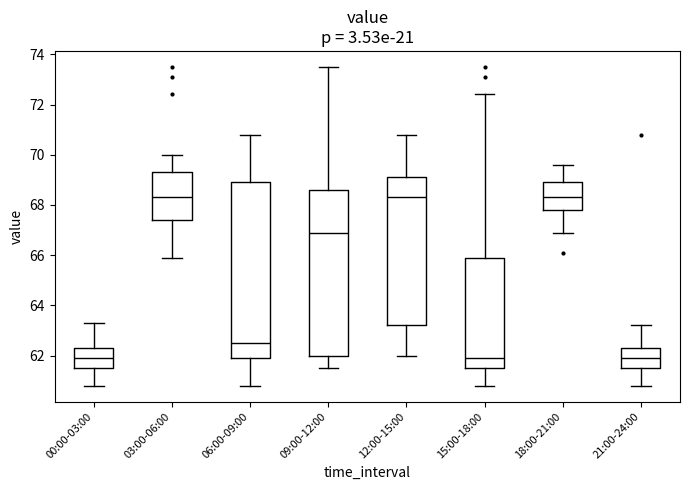

Reading left to right, read every box against the y-axis: the position of its median line, the range the box covers, and the ends of its whiskers. The values are not printed on the chart, so give them approximately, as read against the axis.

00:00-03:00: median 62.0, box 61.6 to 62.4, whiskers 60.8 to 63.4
03:00-06:00: median 68.4, box 67.4 to 69.4, whiskers 66.0 to 70.0
06:00-09:00: median 62.6, box 62.0 to 69.0, whiskers 60.8 to 70.8
09:00-12:00: median 67.0, box 62.0 to 68.6, whiskers 61.6 to 73.6
12:00-15:00: median 68.4, box 63.2 to 69.2, whiskers 62.0 to 70.8
15:00-18:00: median 62.0, box 61.6 to 66.0, whiskers 60.8 to 72.4
18:00-21:00: median 68.4, box 67.8 to 69.0, whiskers 67.0 to 69.6
21:00-24:00: median 62.0, box 61.6 to 62.4, whiskers 60.8 to 63.2